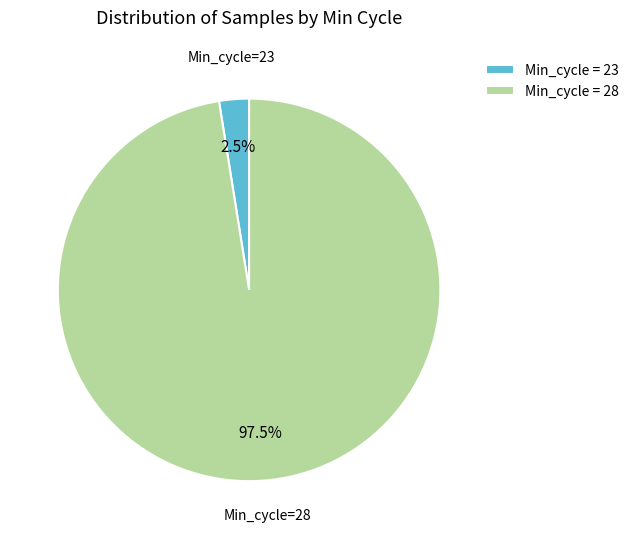

How much of the chart is everything except Min_cycle = 23?

97.5%